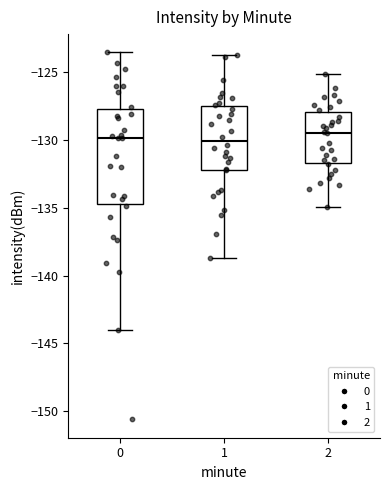

Reading left to right, transcribe this box plot: for each box, give where its median line is, the range the box spans, and where its two whiskers end, as read against the y-axis. The values are not printed on the chart, so give them approximately, as read against the axis.

0: median -130.0, box -134.5 to -127.5, whiskers -144.0 to -123.5
1: median -130.0, box -132.0 to -127.5, whiskers -138.5 to -123.5
2: median -129.5, box -131.5 to -128.0, whiskers -135.0 to -125.0